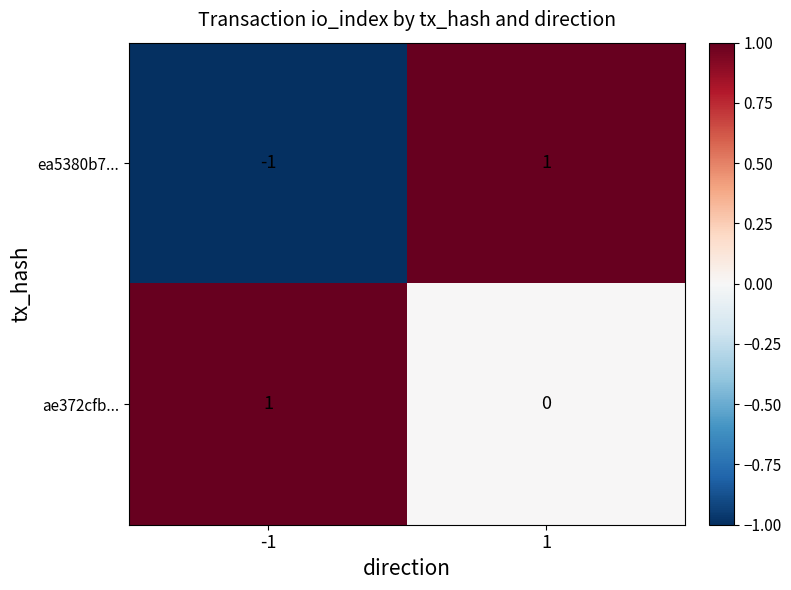

Rank the categories by ea5380b7... value from lowest to highest.

-1, 1